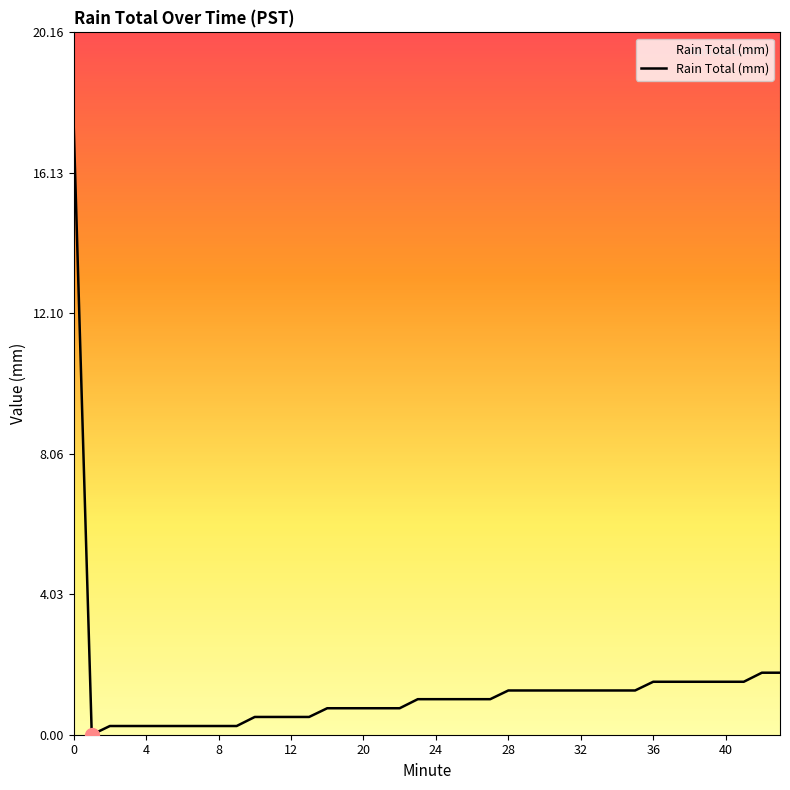

What is the greatest value displayed?

17.5